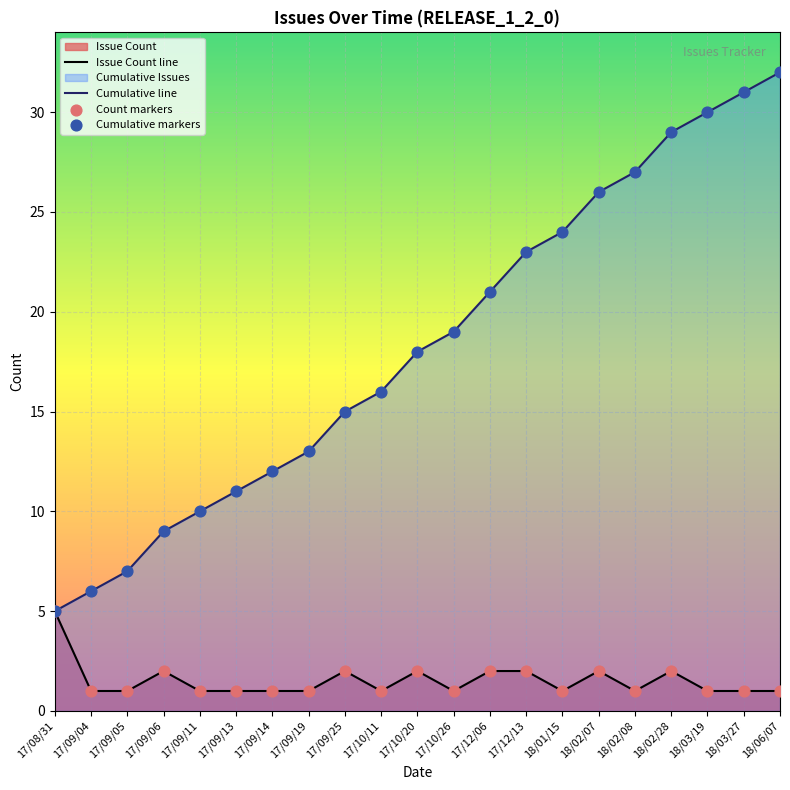

Which series reaches the minimum Y coordinate?

Issue Count line